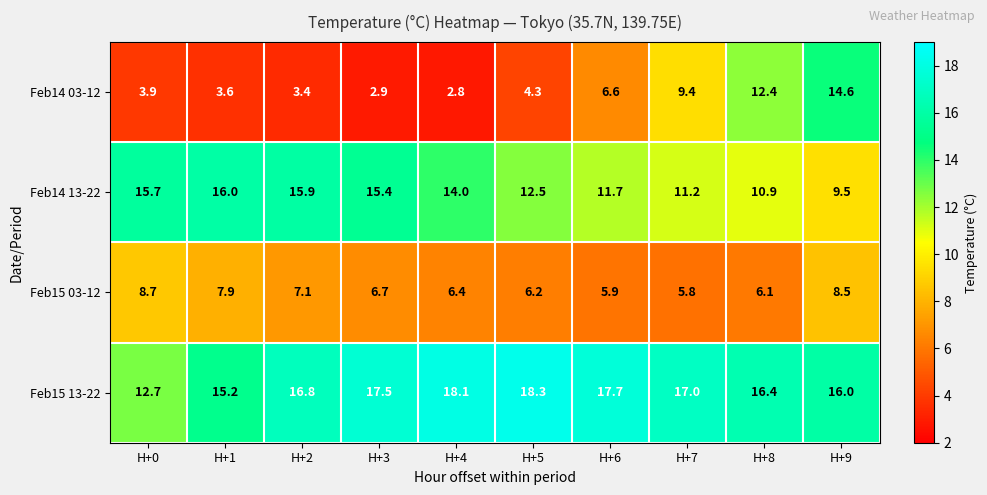

Rank the series by their maximum value, from lowest to highest.

Feb15 03-12, Feb14 03-12, Feb14 13-22, Feb15 13-22